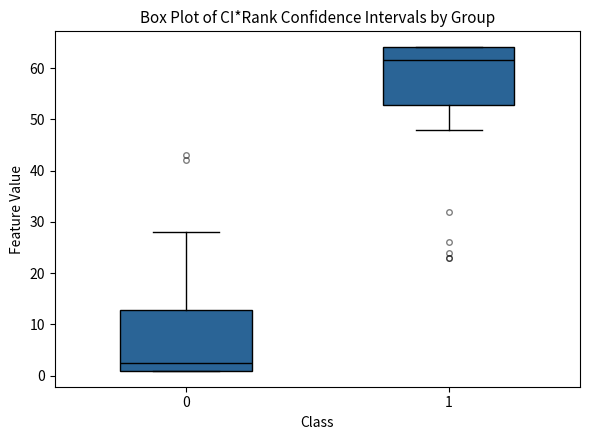

Where does the upper whisker of the box at x = 0 end on the y-axis? The values are not printed on the chart, so give them approximately, as read against the axis.

28